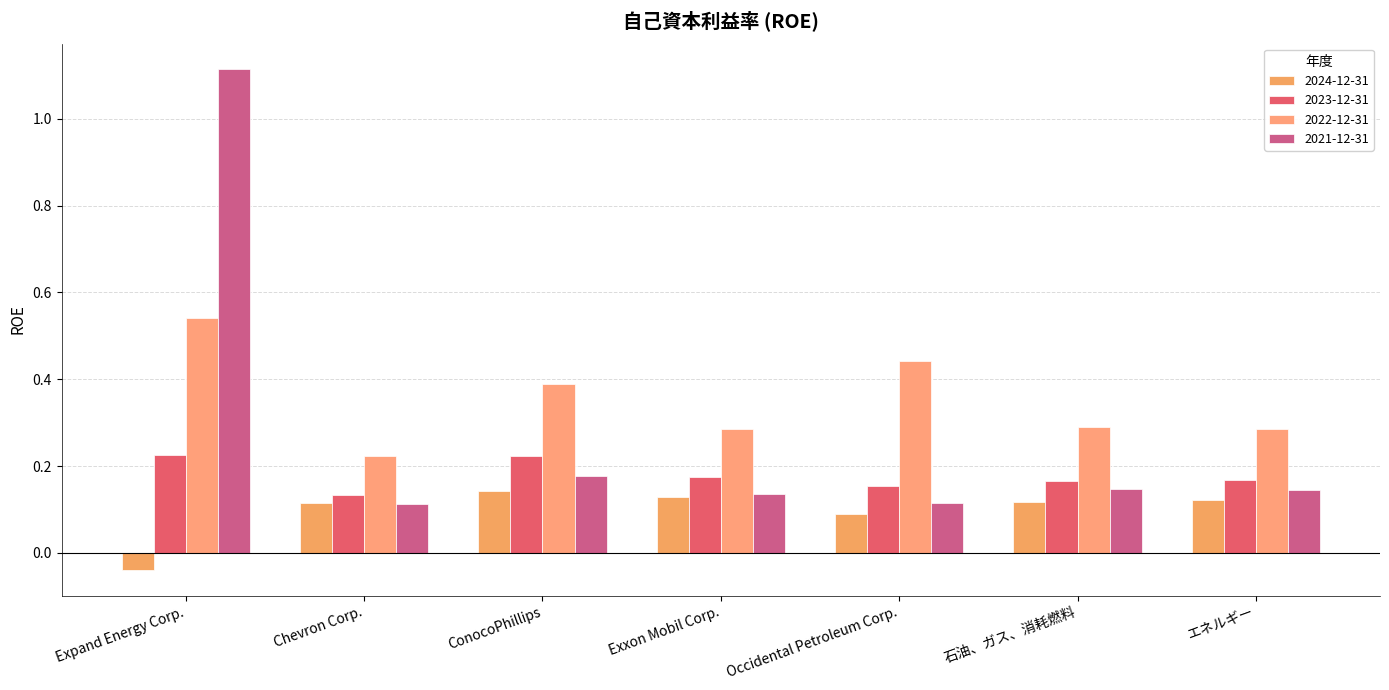

What is the sum of the 2024-12-31 values at Occidental Petroleum Corp. and エネルギー?

0.2